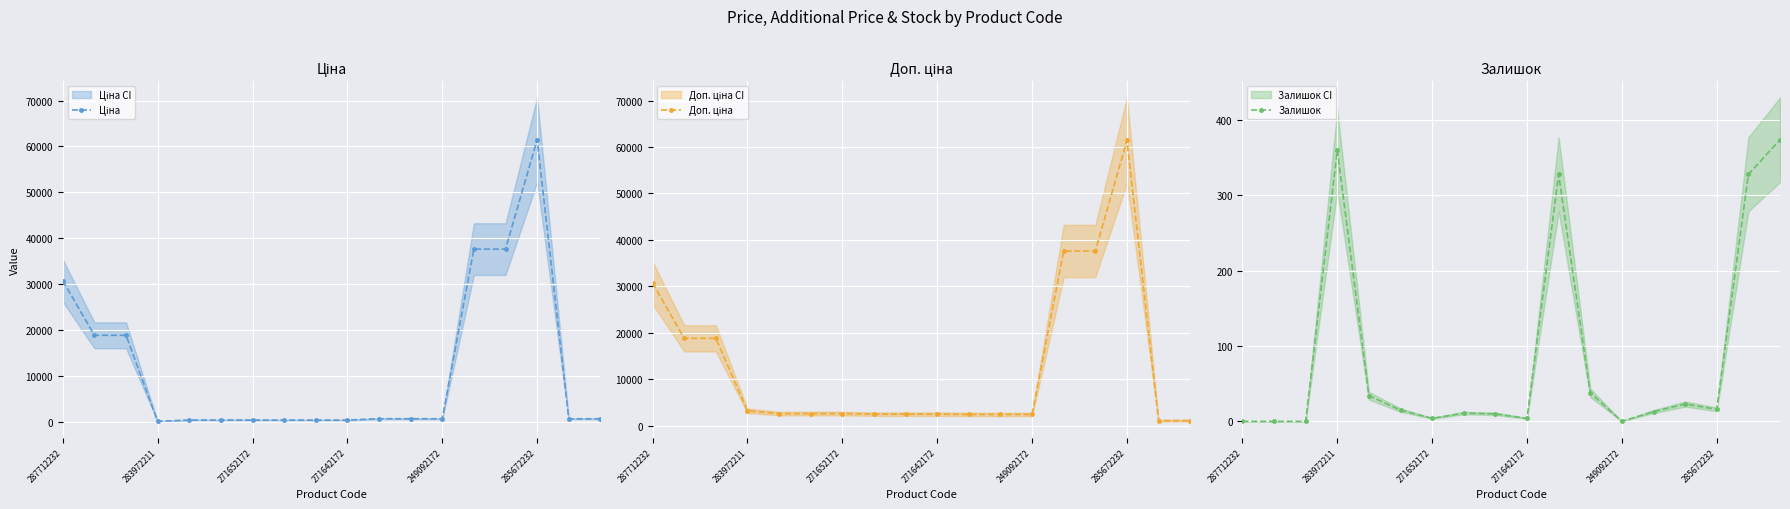

What is the difference between the highest and lowest values at 10?

2086.8